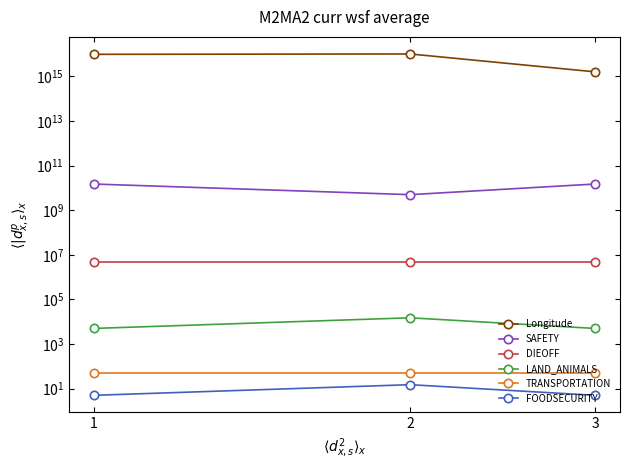

Rank the series by their maximum value, from highest to lowest.

Longitude, SAFETY, DIEOFF, LAND_ANIMALS, TRANSPORTATION, FOODSECURITY